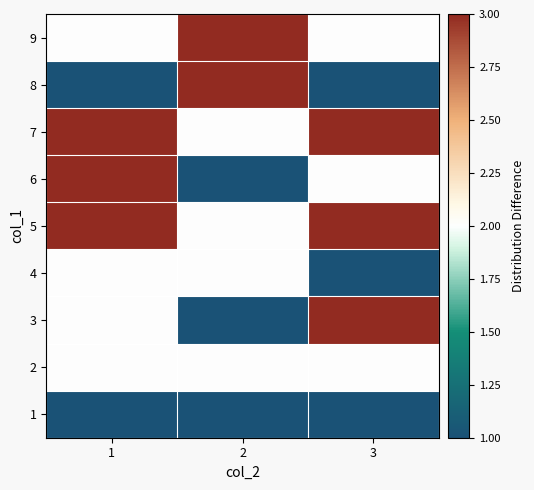

What is the maximum value shown in the chart?

3